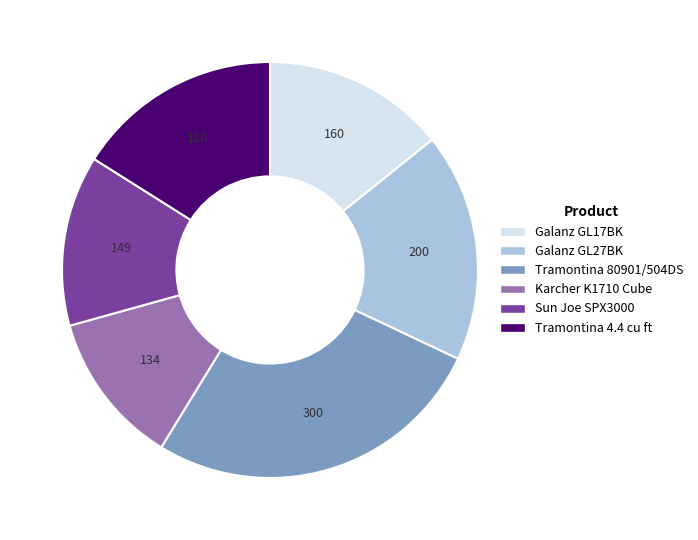

Does any single category account for the majority?

No